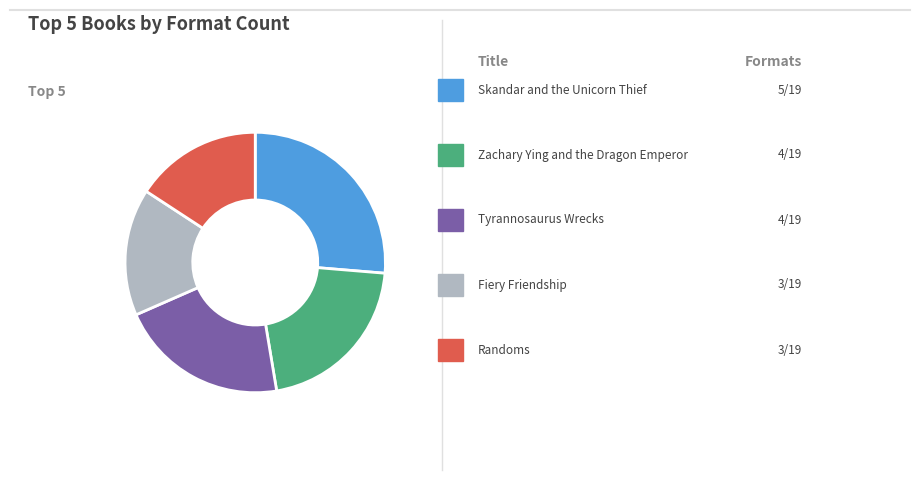

Is there a majority slice in this chart?

No